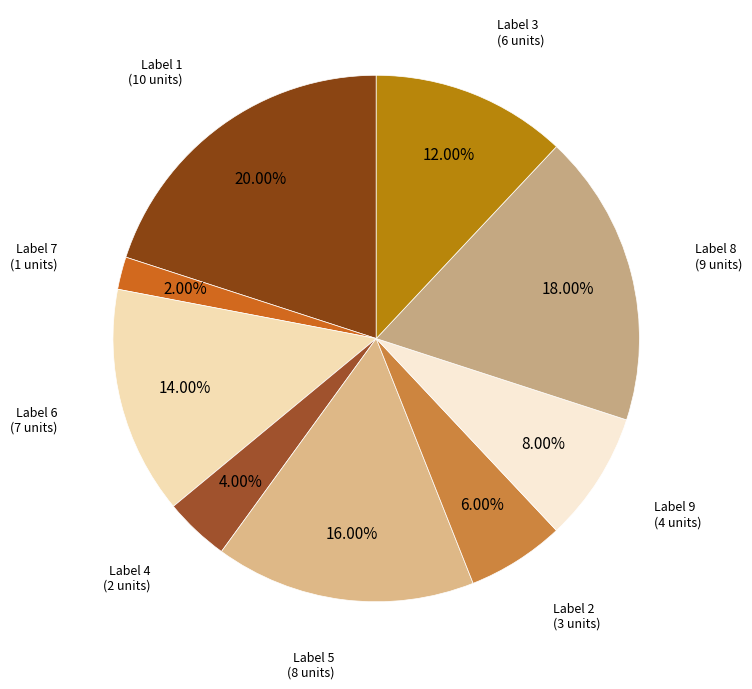

Is there a majority slice in this chart?

No